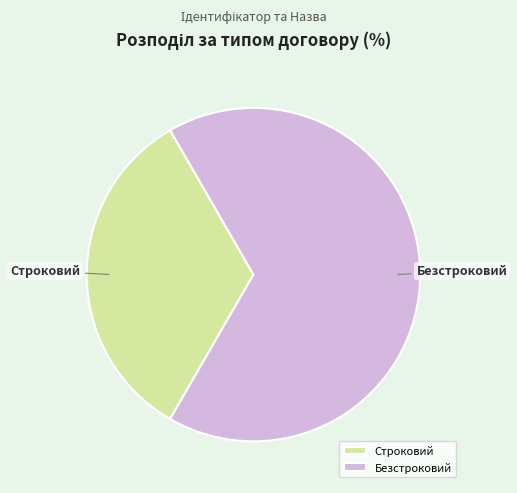

Is it true that Строковий is 39% of the pie?

False